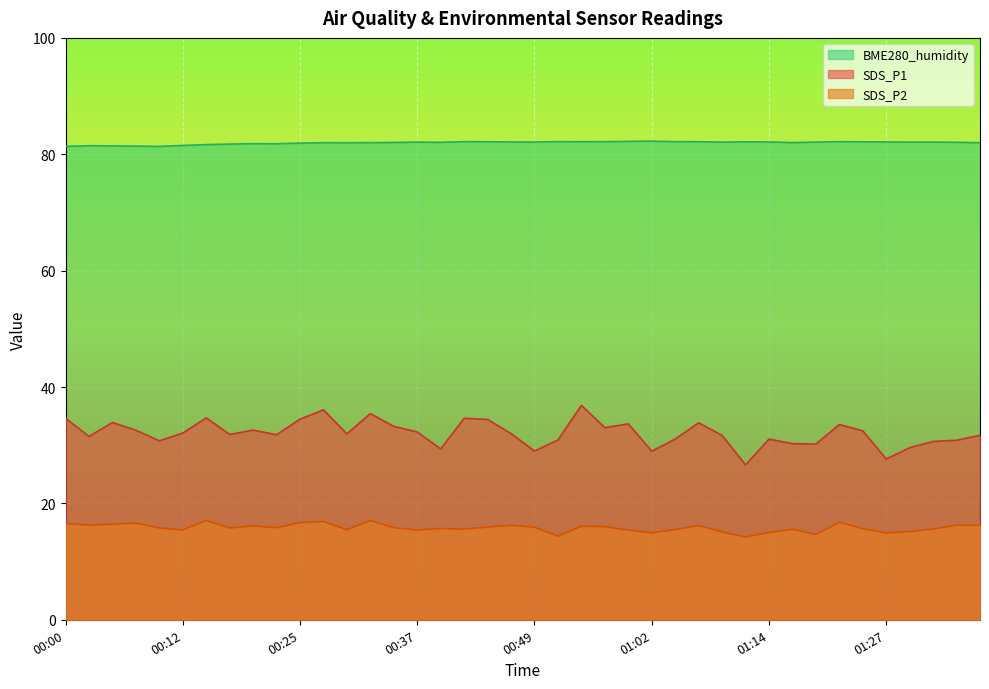

The BME280_humidity series shows 122.2 at 00:10. True or false?

False